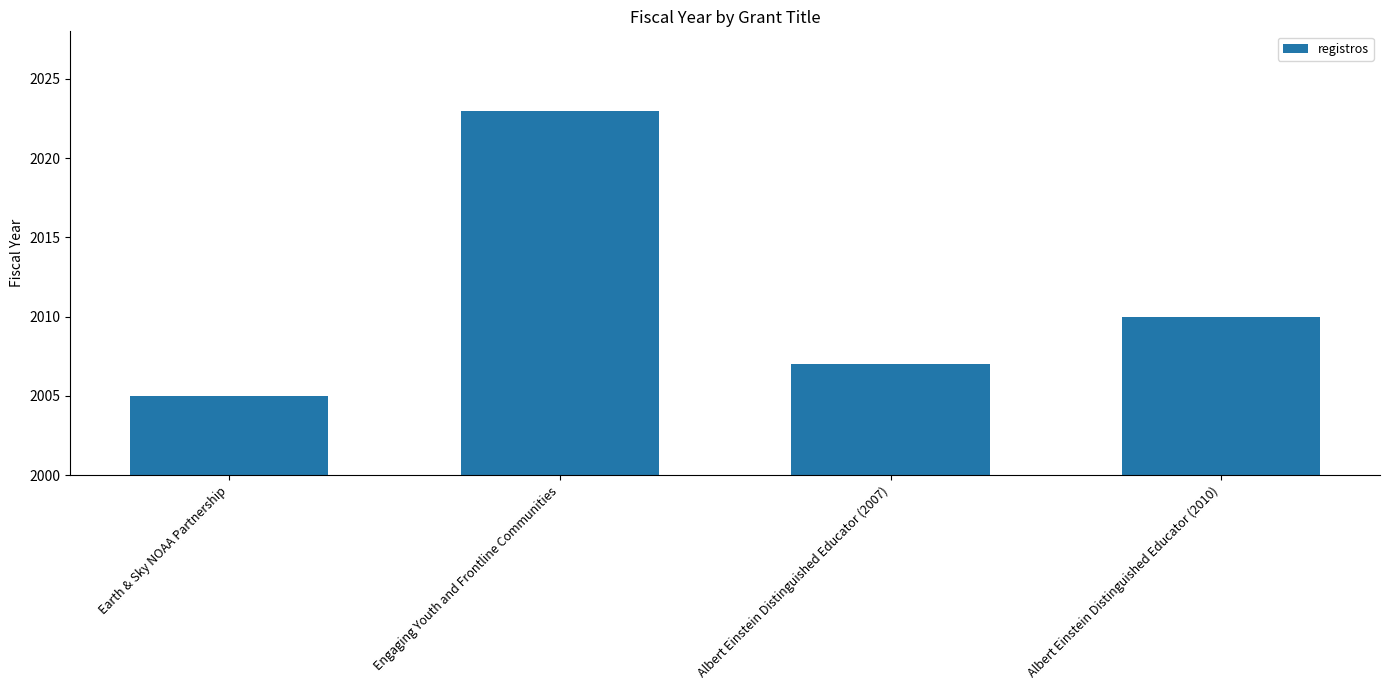

What is the difference between the second highest and minimum values?

5